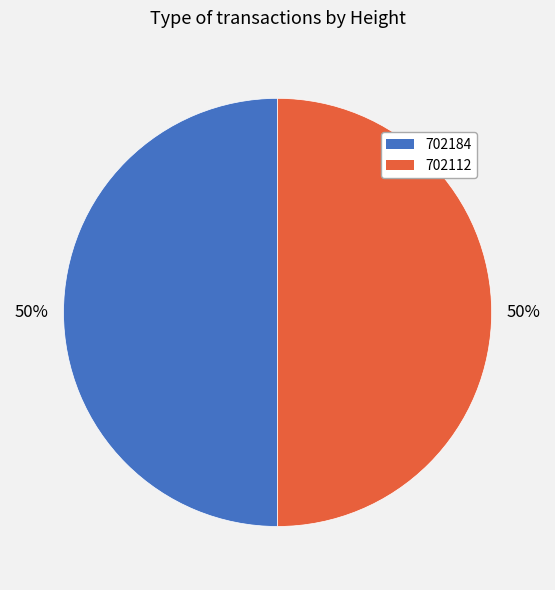

To the nearest percent, what percentage of the pie is 702112?

50%